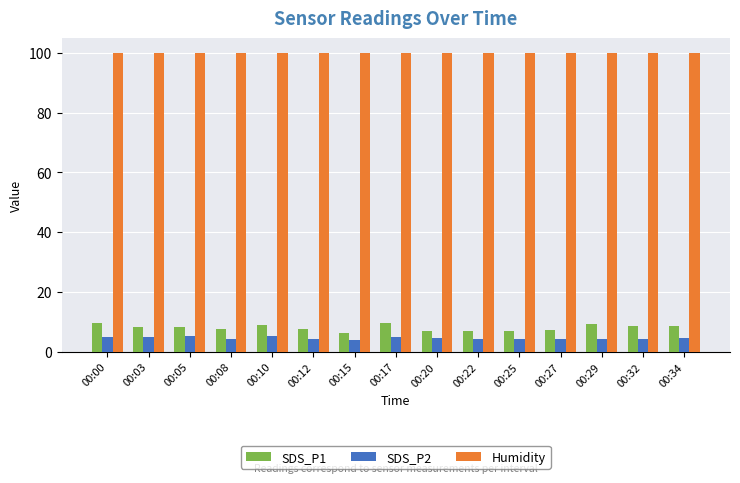

Is the value of SDS_P1 at 00:05 greater than the value of Humidity at 00:15?

No